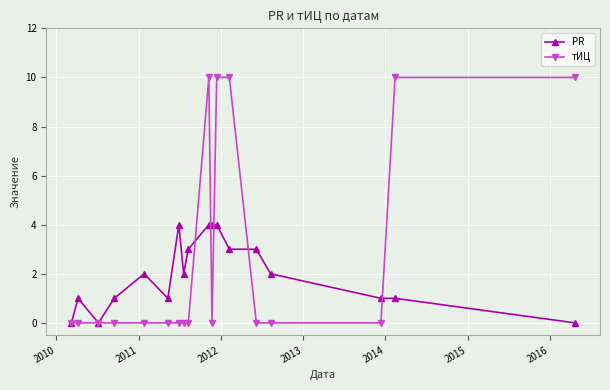

What is the maximum value shown in the chart?

10